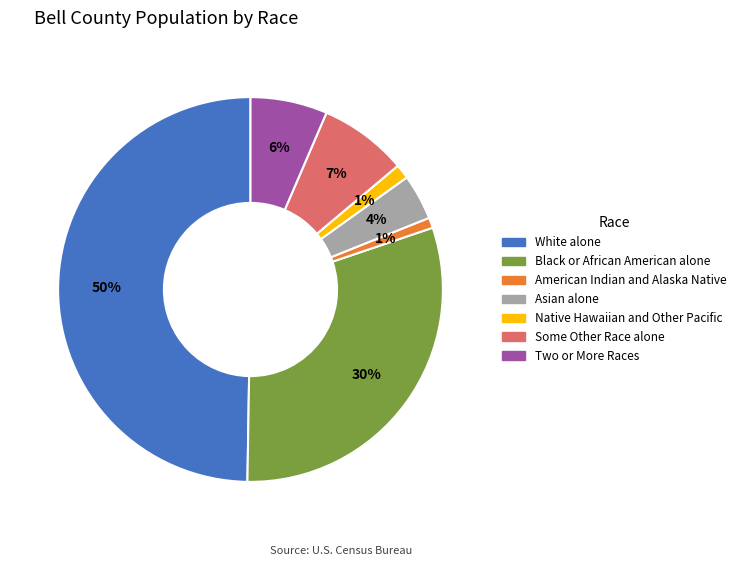

Which has a higher value, Two or More Races or Asian alone?

Two or More Races